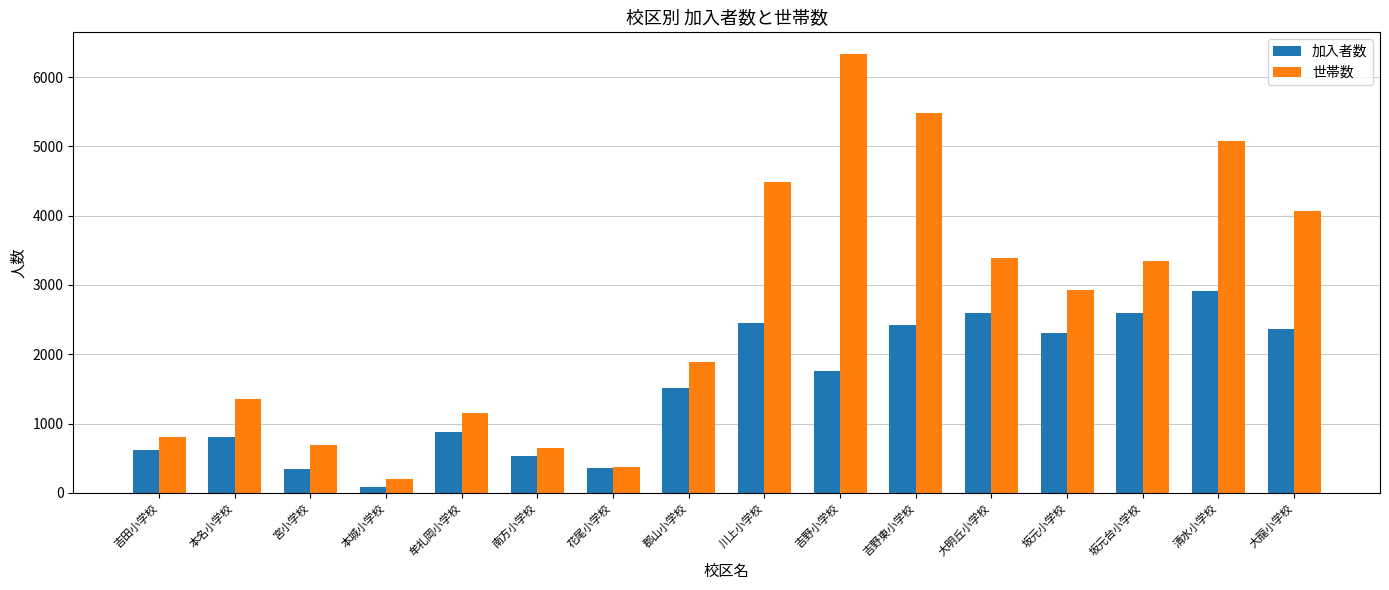

Rank the series by their maximum value, from highest to lowest.

世帯数, 加入者数